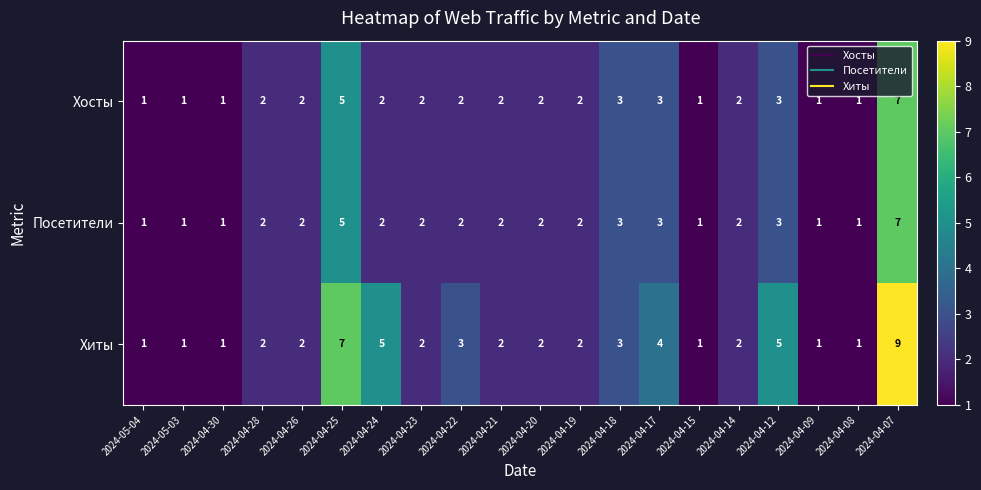

The value of Хосты at 2024-04-17 is 4. True or false?

False